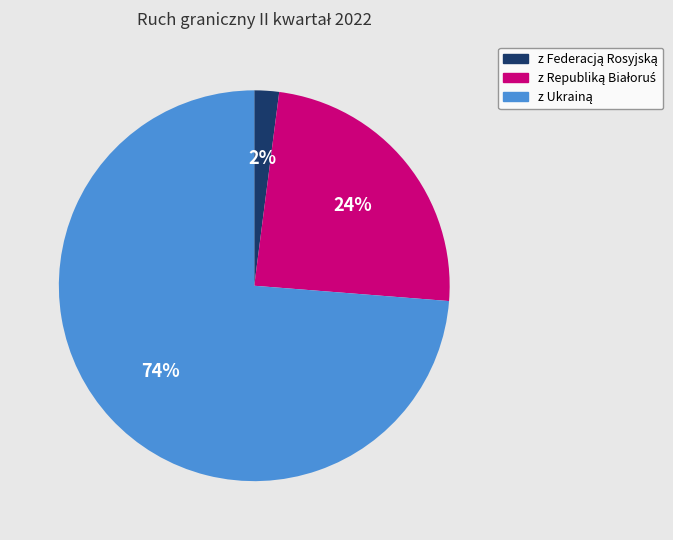

Is there any slice that represents more than half of the pie?

Yes